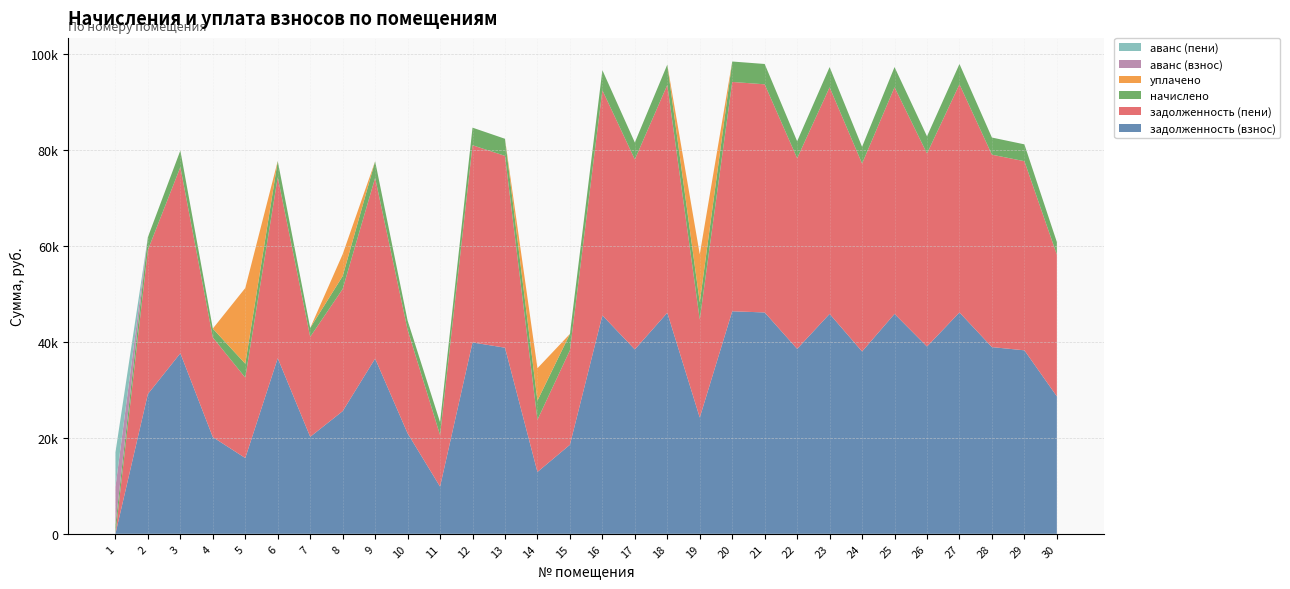

Reading left to right, what are all the values shown in this chart?

задолженность (взнос): 1=0.0	2=29162.9	3=37668.7	4=20171.0	5=15806.1	6=36635.9	7=20231.8	8=25589.9	9=36551.6	10=20960.9	11=9845.2	12=39916.8	13=38823.2	14=12901.2	15=18571.9	16=45567.0	17=38458.6	18=46114.0	19=24248.3	20=46417.7	21=46174.6	22=38580.1	23=45870.8	24=38033.2	25=45870.8	26=39066.1	27=46174.6	28=38944.6	29=38276.3	30=28676.9
задолженность (пени): 1=0.0	2=30055.7	3=38821.9	4=20788.6	5=16773.3	6=37757.5	7=20851.1	8=25482.7	9=37702.9	10=21602.6	11=10743.5	12=41138.8	13=40011.8	14=10884.8	15=19708.3	16=46962.0	17=39635.9	18=47525.7	19=20449.8	20=47838.7	21=47588.2	22=39761.2	23=47275.1	24=39197.5	25=47275.1	26=40262.1	27=47588.2	28=40136.8	29=39448.1	30=29554.8
начислено: 1=1874.9	2=2678.4	3=3459.6	4=1852.6	5=2901.6	6=3364.7	7=1858.1	8=2678.4	9=3454.0	10=1925.1	11=2695.1	12=3666.1	13=3565.6	14=4000.9	15=3409.4	16=4185.0	17=3532.1	18=4235.2	19=3604.7	20=4263.1	21=4240.8	22=3543.3	23=4212.9	24=3493.1	25=4212.9	26=3587.9	27=4240.8	28=3576.8	29=3515.4	30=2633.8
уплачено: 1=0.0	2=0.0	3=0.0	4=0.0	5=15787.0	6=0.0	7=0.0	8=4573.0	9=0.0	10=0.0	11=0.0	12=0.0	13=0.0	14=6750.0	15=0.0	16=0.0	17=0.0	18=0.0	19=10000.0	20=0.0	21=0.0	22=0.0	23=0.0	24=0.0	25=0.0	26=0.0	27=0.0	28=0.0	29=0.0	30=0.0
аванс (взнос): 1=7858.1	2=0.0	3=0.0	4=0.0	5=0.0	6=0.0	7=0.0	8=0.0	9=0.0	10=0.0	11=0.0	12=0.0	13=0.0	14=0.0	15=0.0	16=0.0	17=0.0	18=0.0	19=0.0	20=0.0	21=0.0	22=0.0	23=0.0	24=0.0	25=0.0	26=0.0	27=0.0	28=0.0	29=0.0	30=0.0
аванс (пени): 1=7233.1	2=0.0	3=0.0	4=0.0	5=0.0	6=0.0	7=0.0	8=0.0	9=0.0	10=0.0	11=0.0	12=0.0	13=0.0	14=0.0	15=0.0	16=0.0	17=0.0	18=0.0	19=0.0	20=0.0	21=0.0	22=0.0	23=0.0	24=0.0	25=0.0	26=0.0	27=0.0	28=0.0	29=0.0	30=0.0